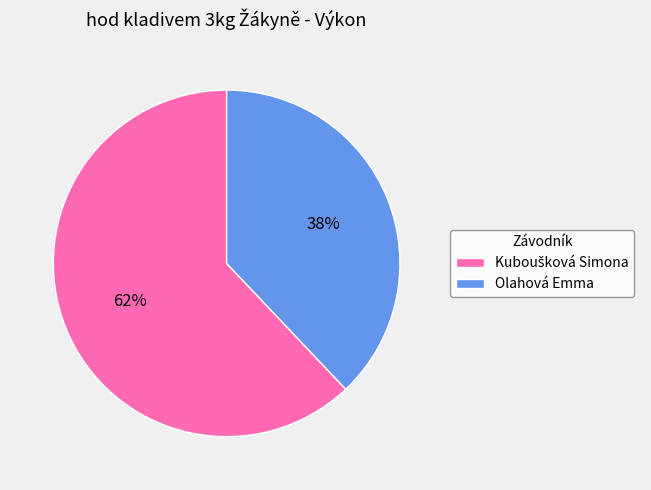

Which category has the smallest portion of the pie?

Olahová Emma